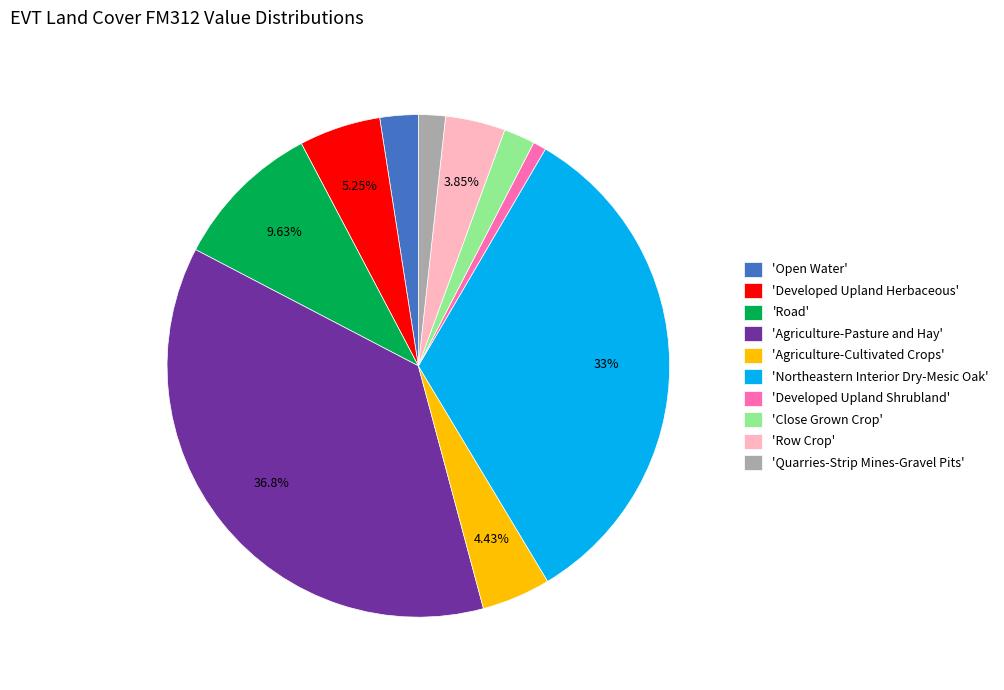

Which has a higher value, 'Developed Upland Herbaceous' or 'Northeastern Interior Dry-Mesic Oak'?

'Northeastern Interior Dry-Mesic Oak'